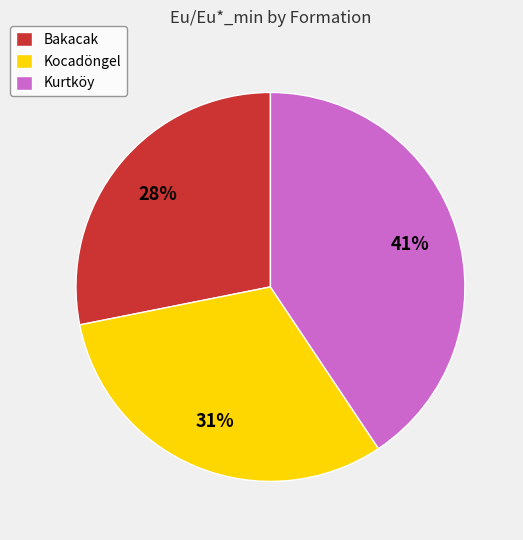

Count the number of slices in the pie.

3